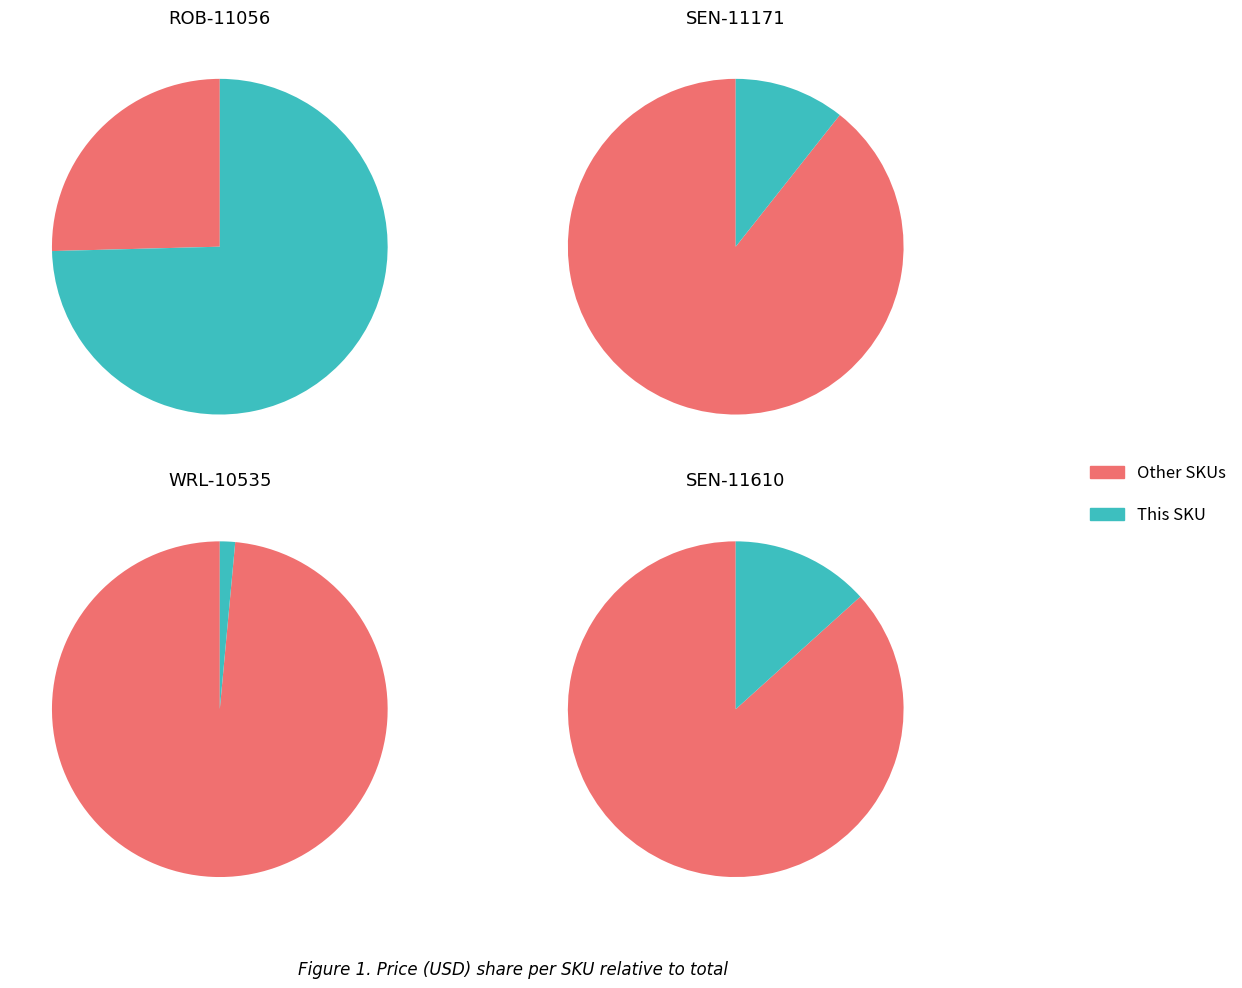

What is the total percentage of SEN-11610 and WRL-10535?

14.8%